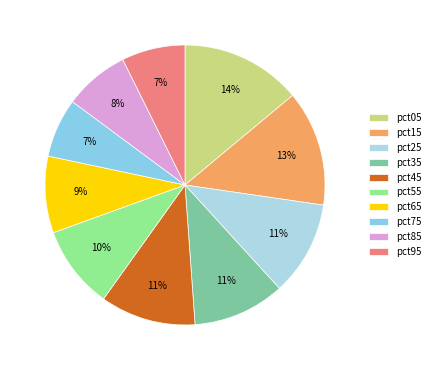

What is the largest slice in the pie chart?

pct05